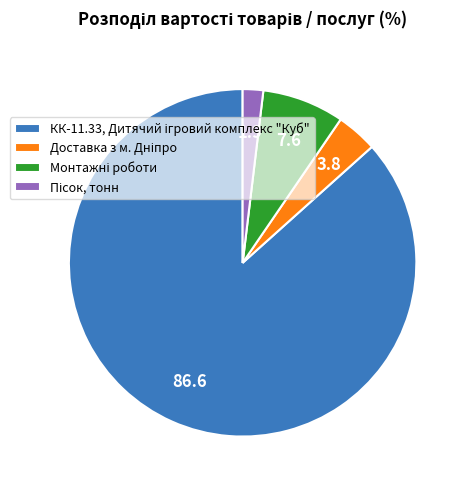

Is there any slice that represents more than half of the pie?

Yes